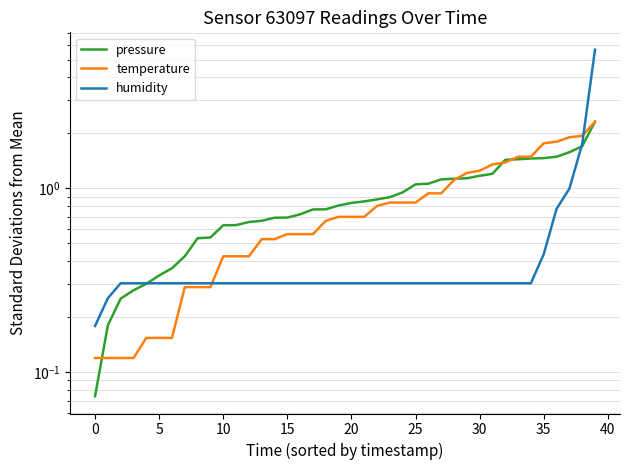

Reading right to left, what are all the values shown in this chart?

pressure: 2.3	1.7	1.6	1.5	1.5	1.4	1.4	1.4	1.2	1.2	1.1	1.1	1.1	1.1	1.0	0.9	0.9	0.9	0.8	0.8	0.8	0.8	0.8	0.7	0.7	0.7	0.7	0.7	0.6	0.6	0.5	0.5	0.4	0.4	0.3	0.3	0.3	0.3	0.2	0.1
temperature: 2.3	1.9	1.9	1.8	1.8	1.5	1.5	1.4	1.3	1.2	1.2	1.1	0.9	0.9	0.8	0.8	0.8	0.8	0.7	0.7	0.7	0.7	0.6	0.6	0.6	0.5	0.5	0.4	0.4	0.4	0.3	0.3	0.3	0.2	0.2	0.2	0.1	0.1	0.1	0.1
humidity: 5.7	1.7	1.0	0.8	0.4	0.3	0.3	0.3	0.3	0.3	0.3	0.3	0.3	0.3	0.3	0.3	0.3	0.3	0.3	0.3	0.3	0.3	0.3	0.3	0.3	0.3	0.3	0.3	0.3	0.3	0.3	0.3	0.3	0.3	0.3	0.3	0.3	0.3	0.3	0.2